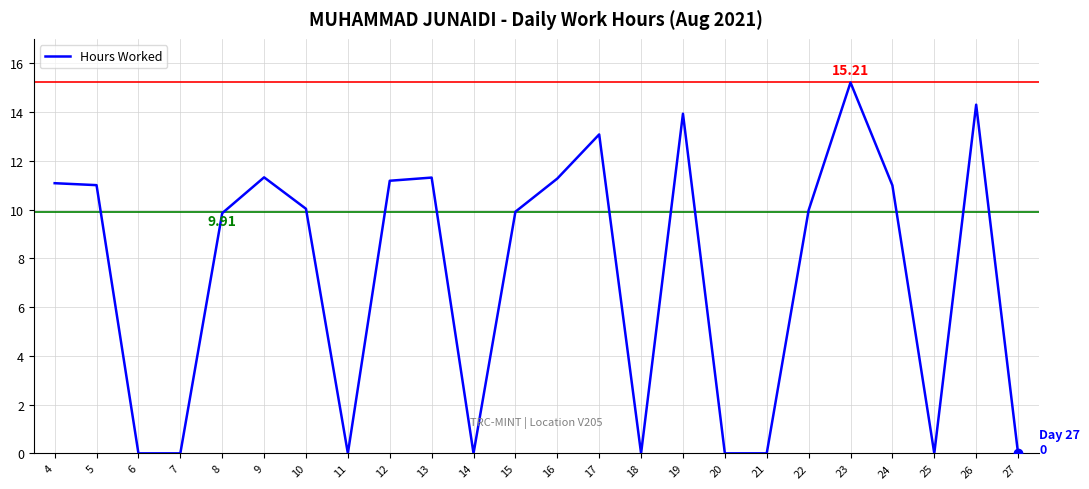

Where does the data first go above 10?

4